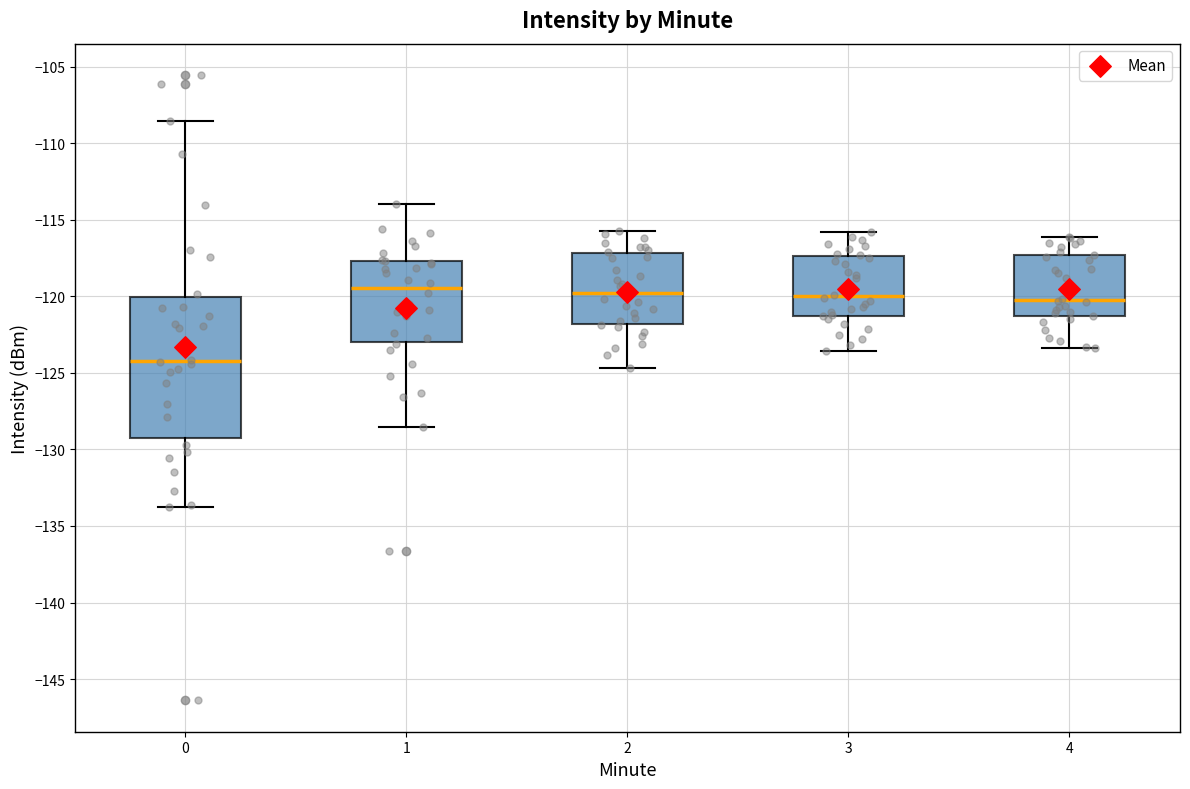

Where does the lower whisker of the box at x = 3 end on the y-axis? The values are not printed on the chart, so give them approximately, as read against the axis.

-123.5